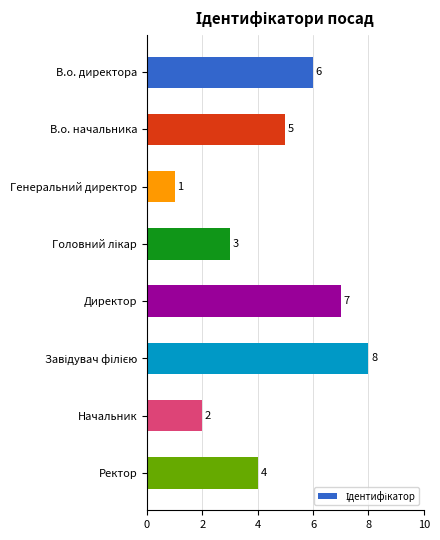

Which has a higher value, Генеральний директор or Ректор?

Ректор